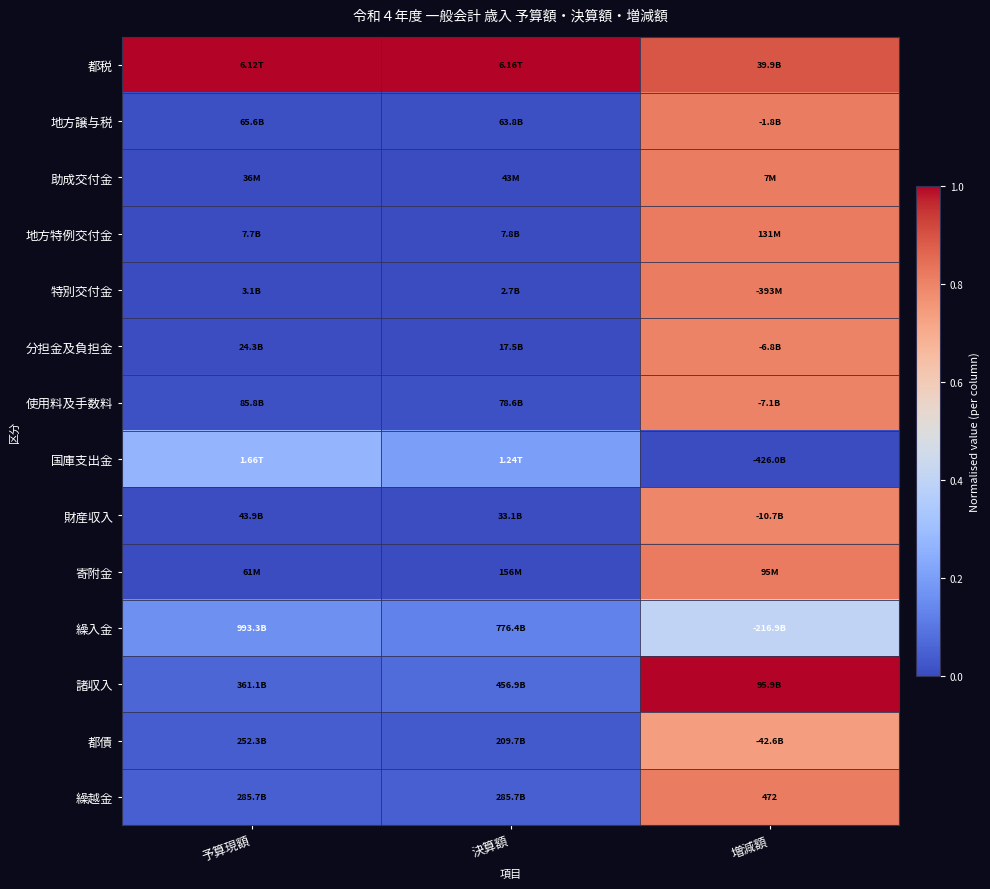

Which has a higher value, 予算現額 or 決算額?

予算現額